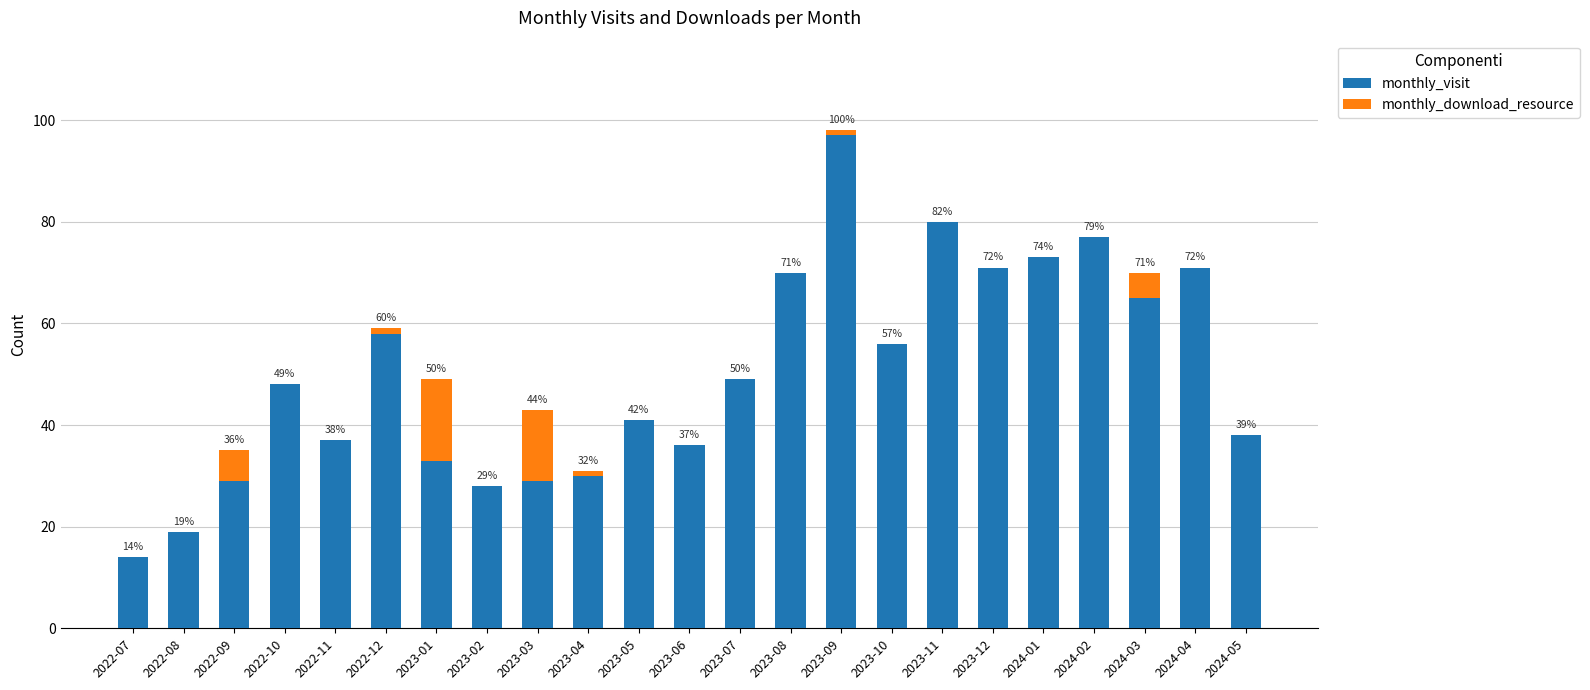

Between 2023-03 and 2024-03, which series saw the biggest shift?

monthly_visit